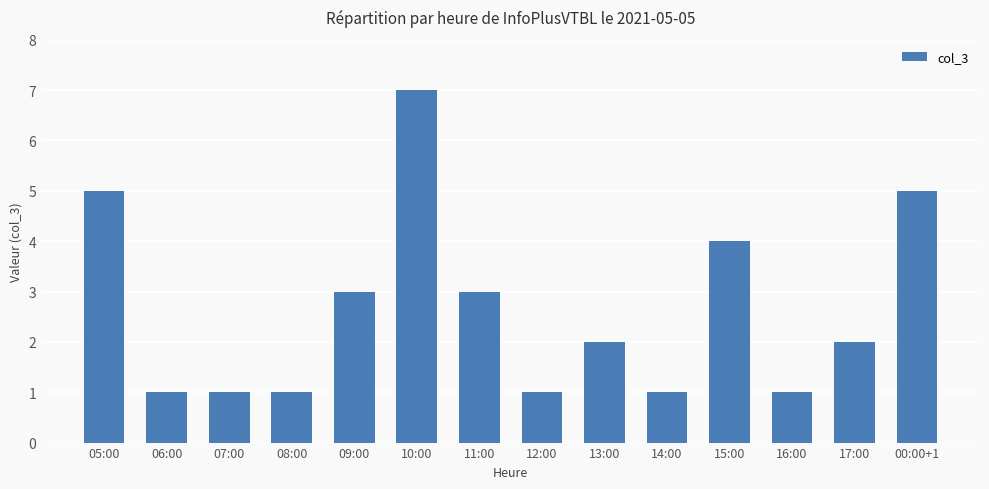

Reading left to right, list all the values displayed in this chart.

5	1	1	1	3	7	3	1	2	1	4	1	2	5